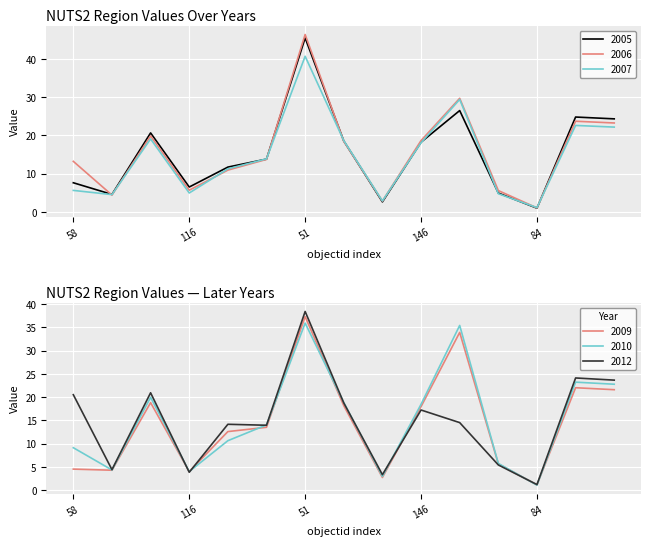

At how many categories does at least one series exceed 11?

10